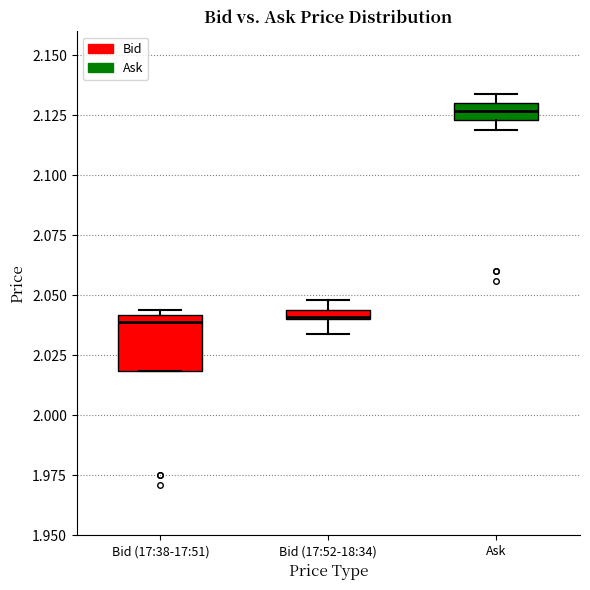

Which box is the tallest, from its lower edge to its upper edge?

Bid (17:38-17:51)